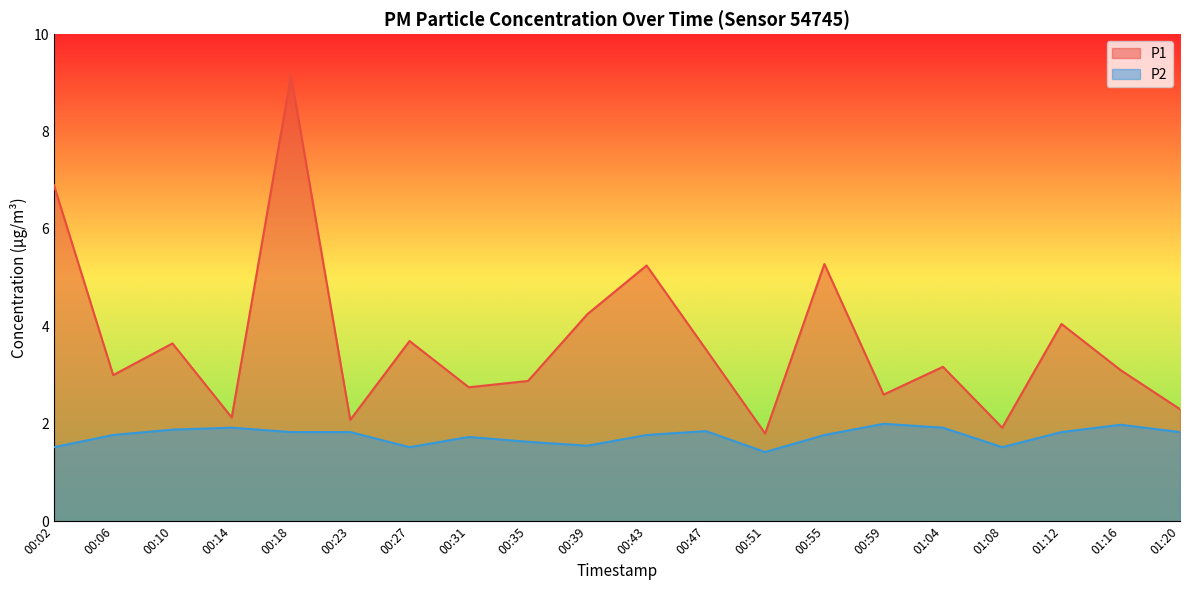

At 01:04, list the series in order from largest to smallest.

P1, P2